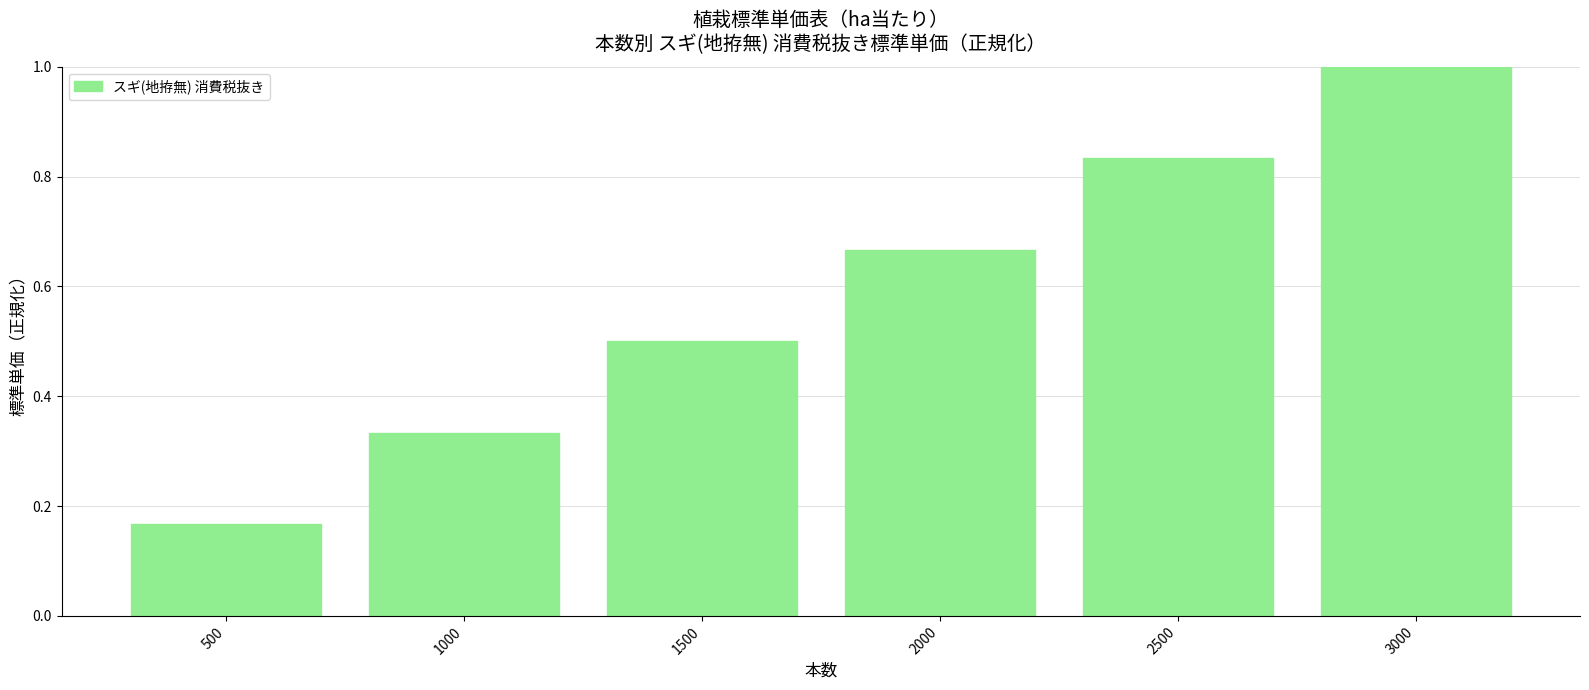

The chart shows a value of 0.5 at 1500. True or false?

True